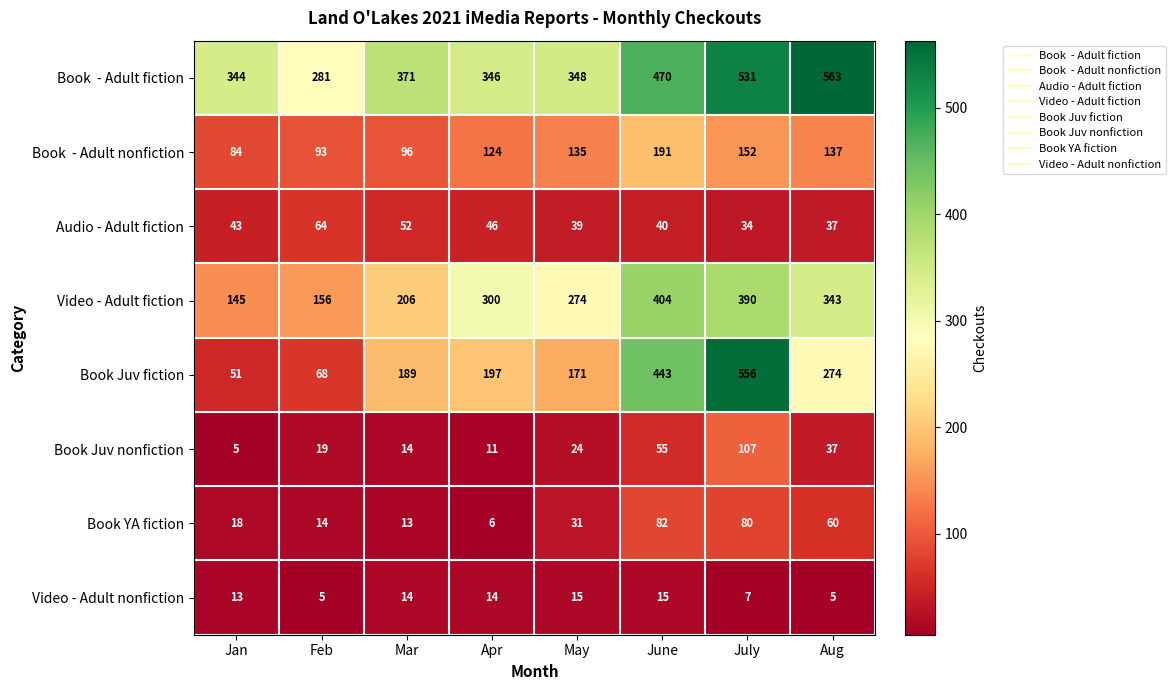

Which series has the largest range (max minus min)?

Book Juv fiction